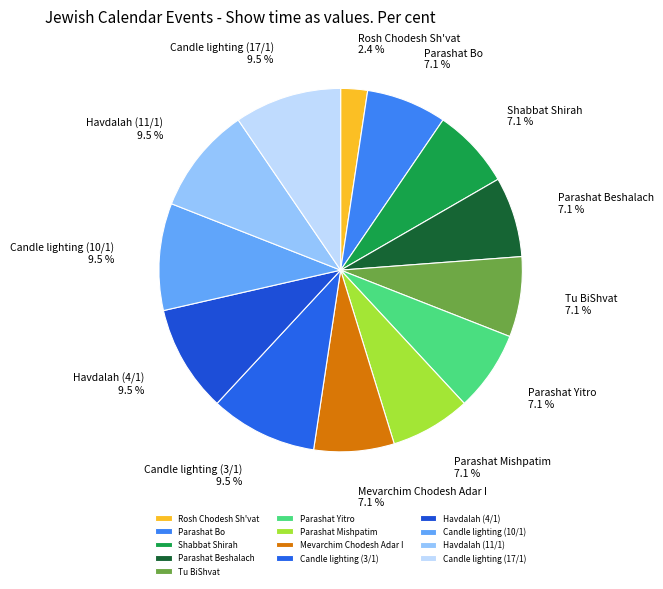

Which category has the smallest portion of the pie?

Rosh Chodesh Sh'vat